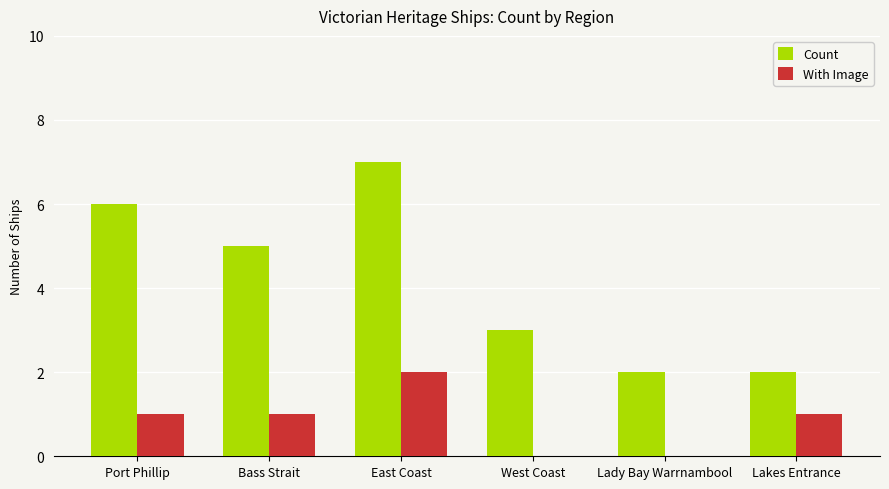

Which category has the highest value across all series?

East Coast